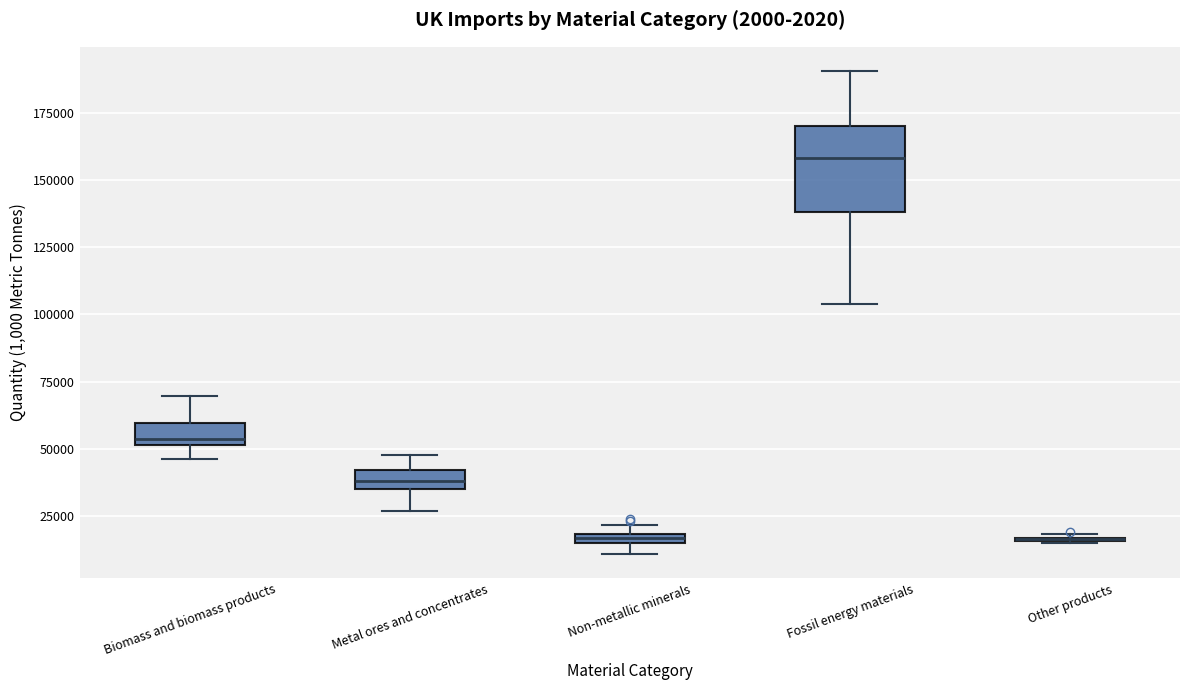

Which box is the tallest, from its lower edge to its upper edge?

Fossil energy materials